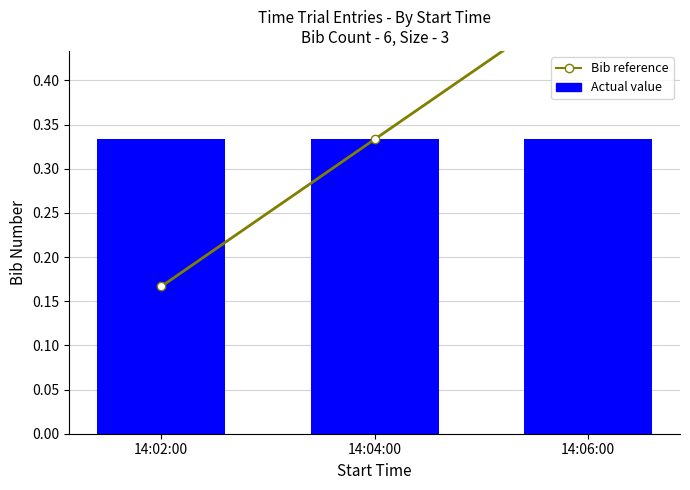

Which category has the highest value in the Bib reference series?

14:06:00